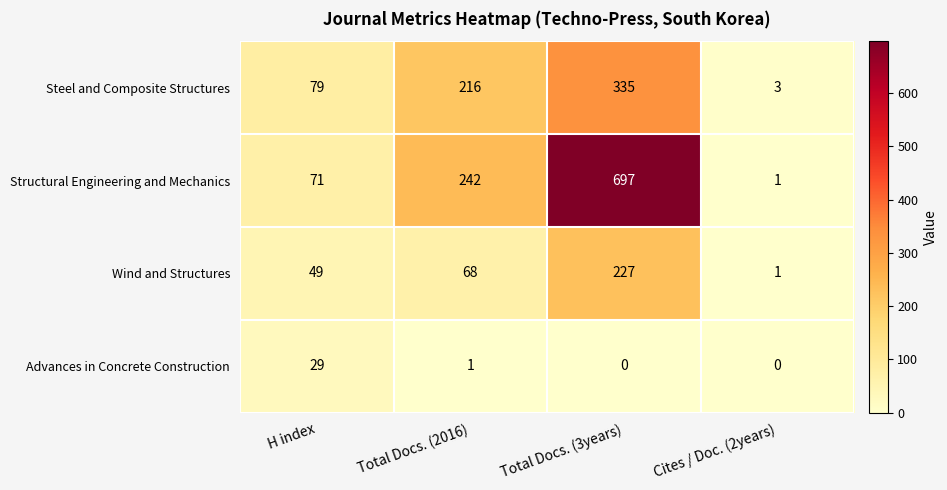

What is the sum of all Structural Engineering and Mechanics values?

1011